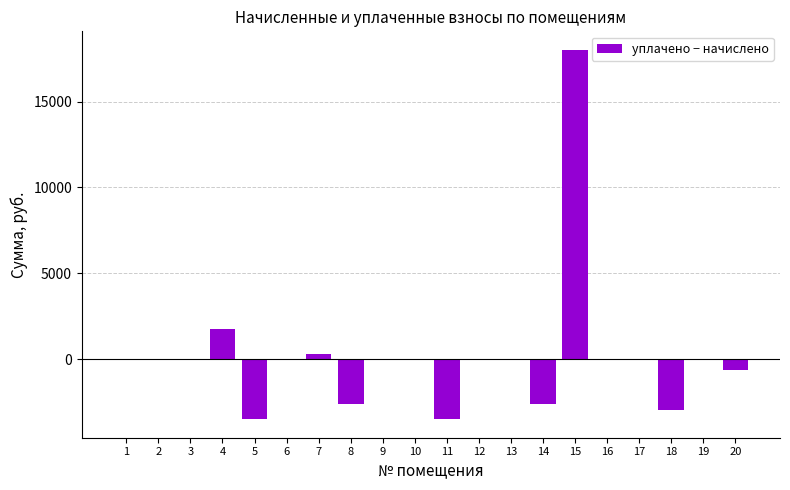

The value at 14 is -2613.4. True or false?

True